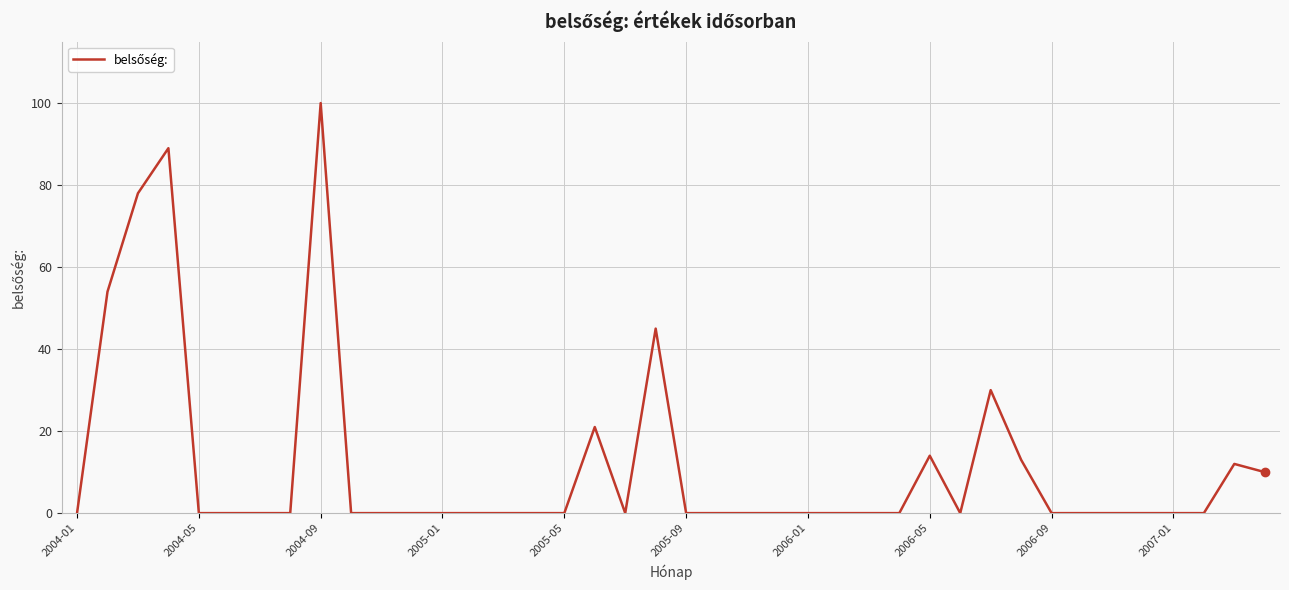

Reading left to right, extract all data points from this chart.

0	54	78	89	0	0	0	0	100	0	0	0	0	0	0	0	0	21	0	45	0	0	0	0	0	0	0	0	14	0	30	13	0	0	0	0	0	0	12	10